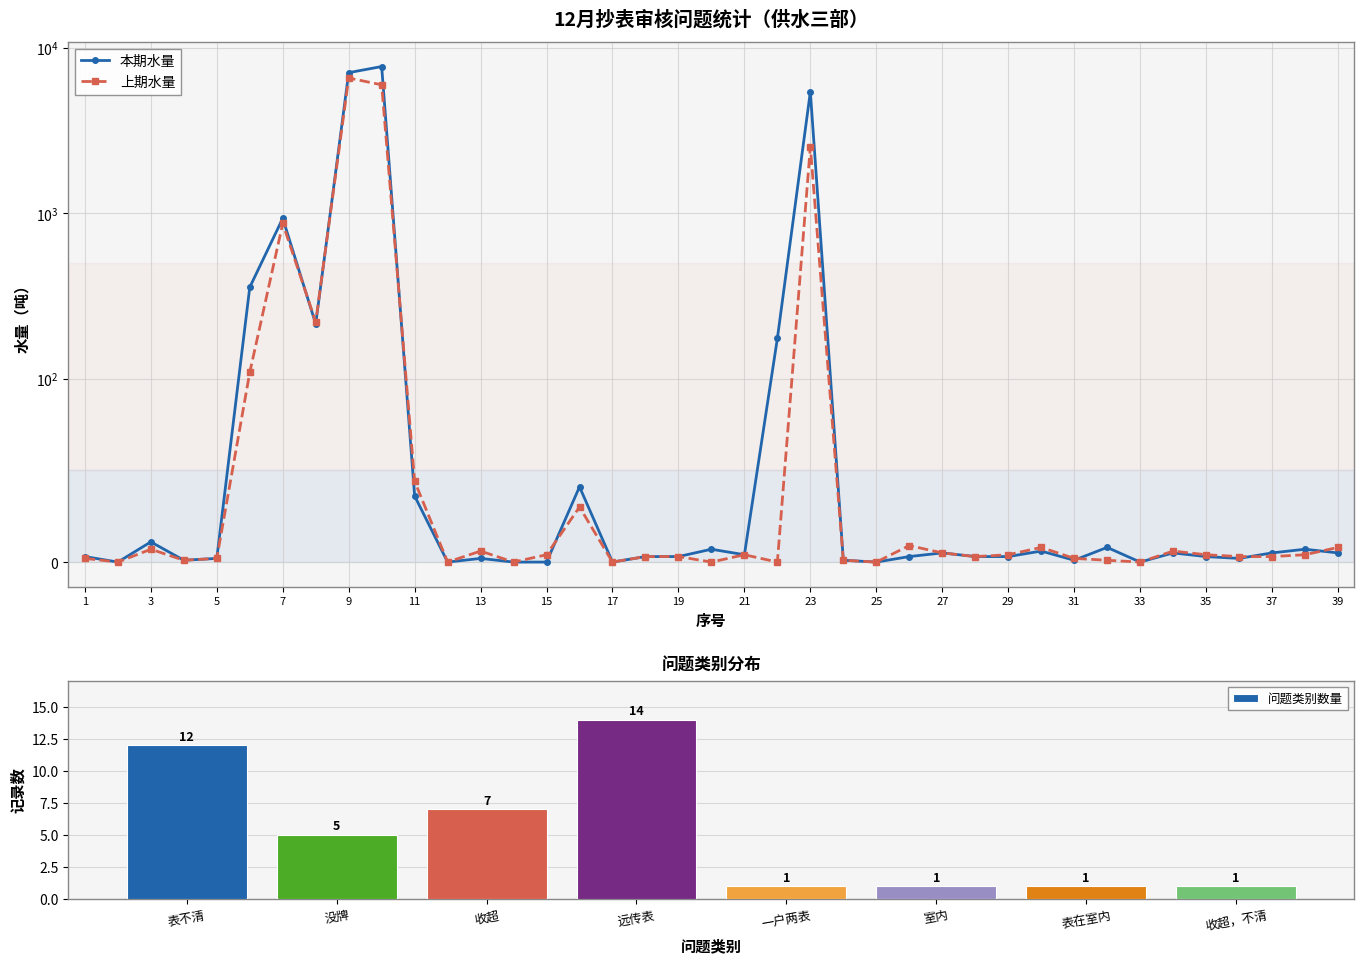

List the series in order of their overall mean, highest first.

本期水量, 上期水量